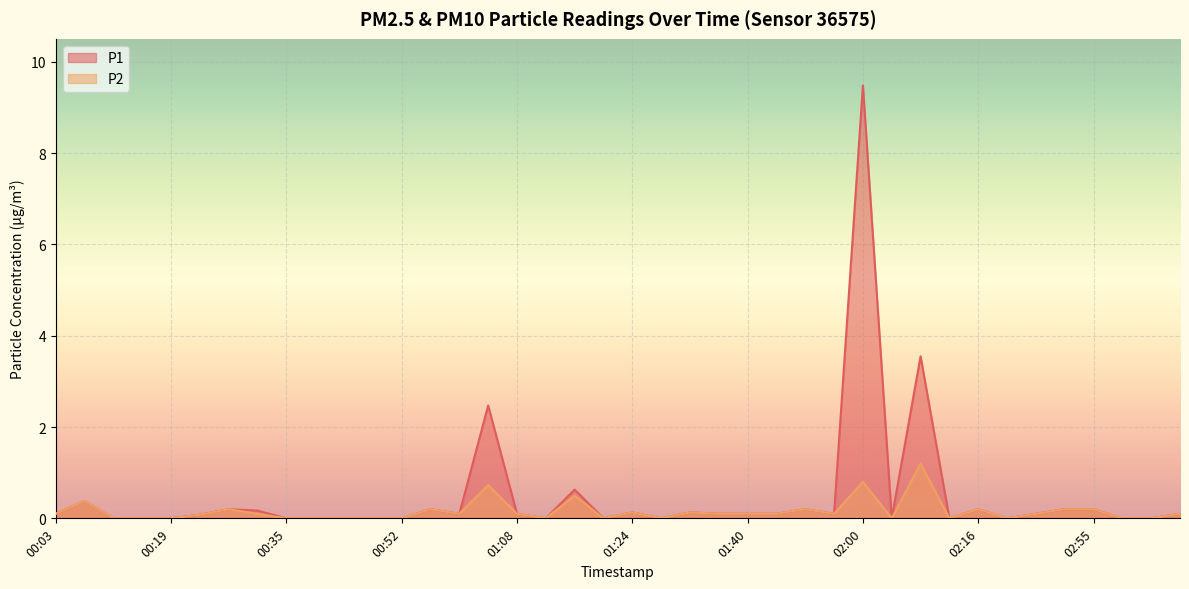

Rank the series at 01:12 from lowest to highest value.

P1, P2